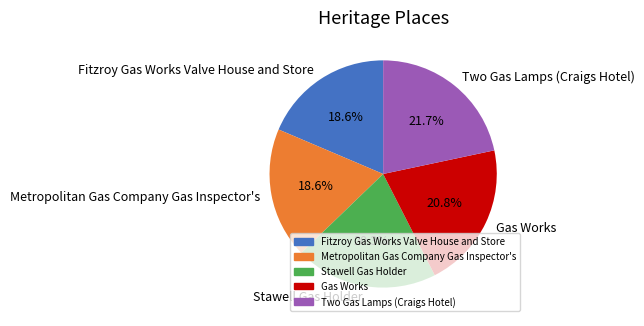

Count the number of slices in the pie.

5